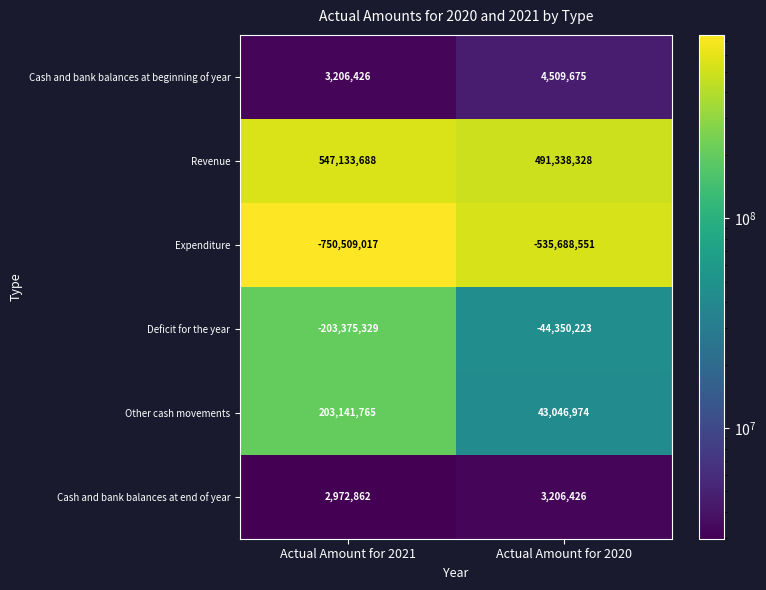

At Actual Amount for 2020, list the series in order from largest to smallest.

Revenue, Other cash movements, Cash and bank balances at beginning of year, Cash and bank balances at end of year, Deficit for the year, Expenditure